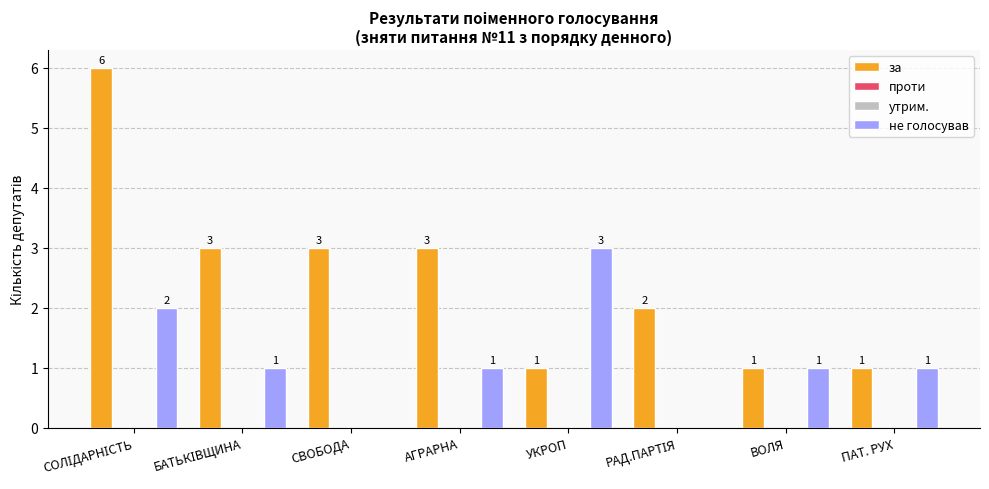

What is the average value of the не голосував series?

1